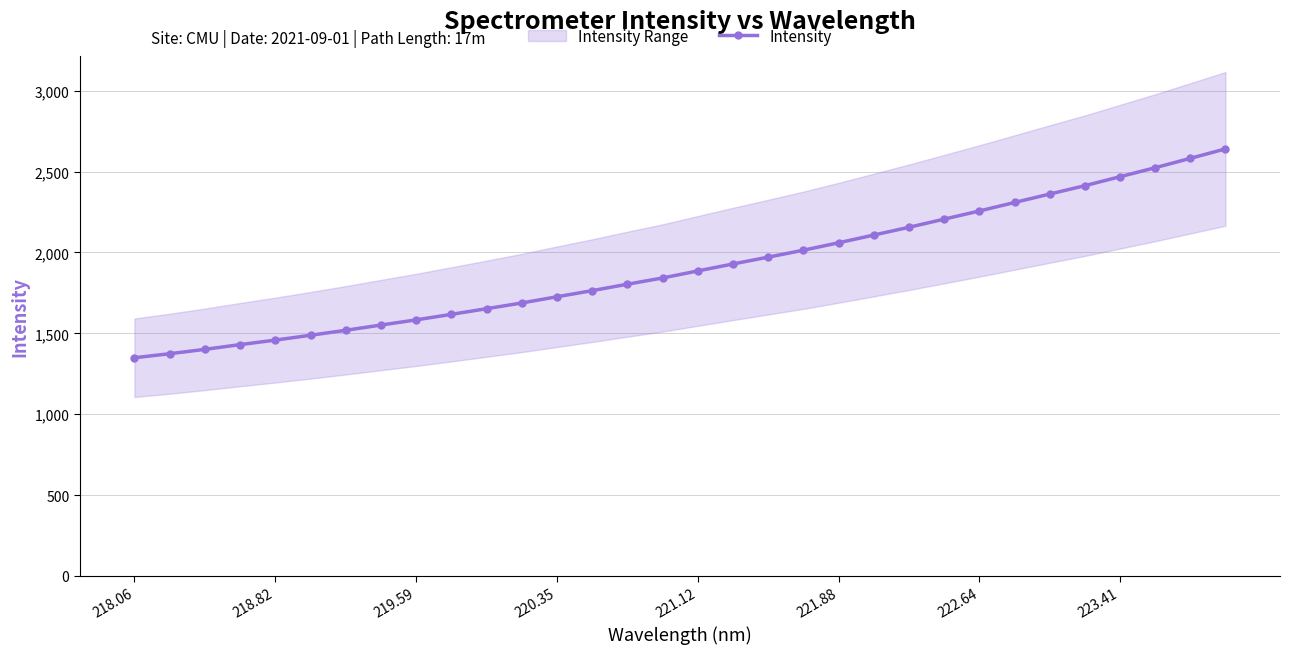

True or false: Intensity has a value of 2468.6 at 223.41.

True